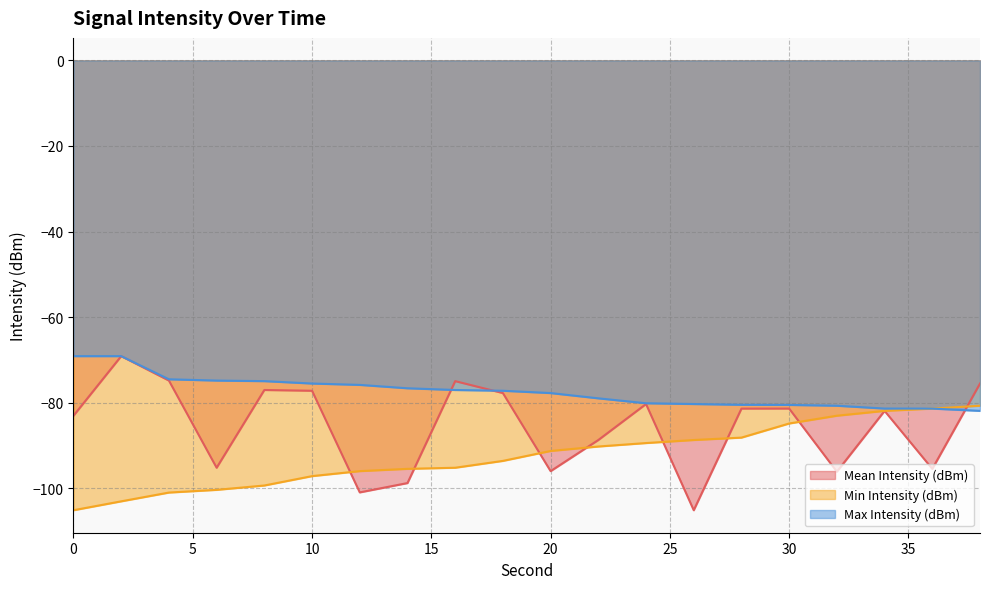

Which label corresponds to the largest value in the chart?

2